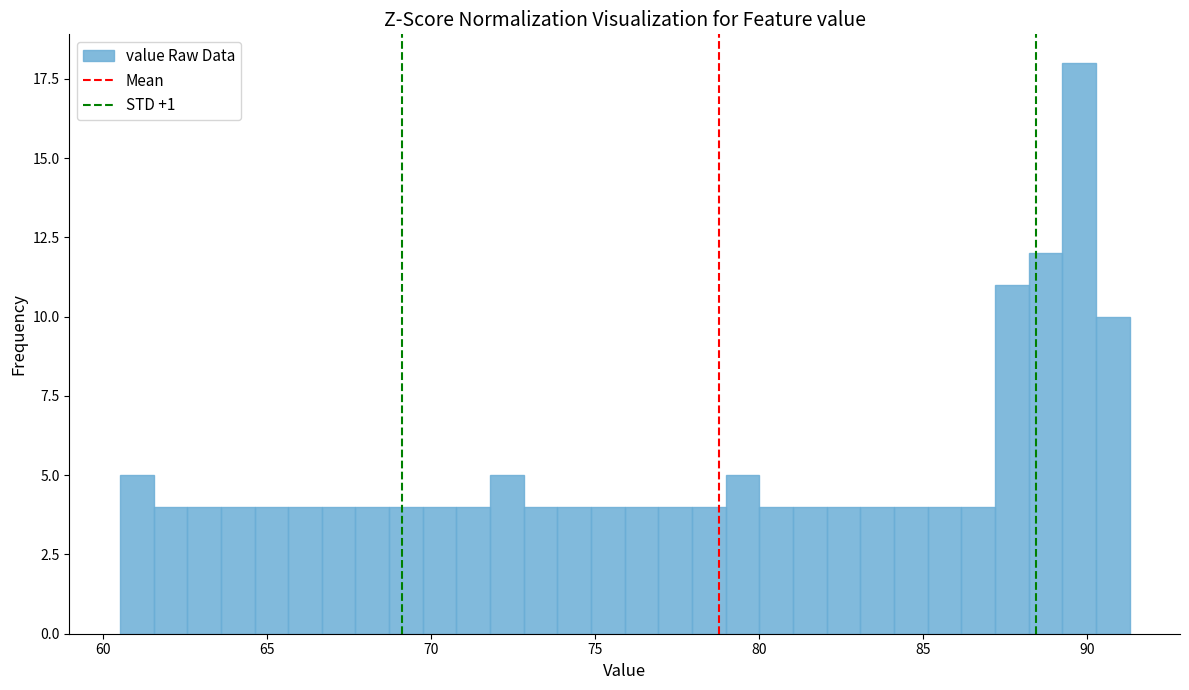

Around what value on the x-axis is the tallest bar? Give the approximate position of its centre, as read against the axis.

90.0